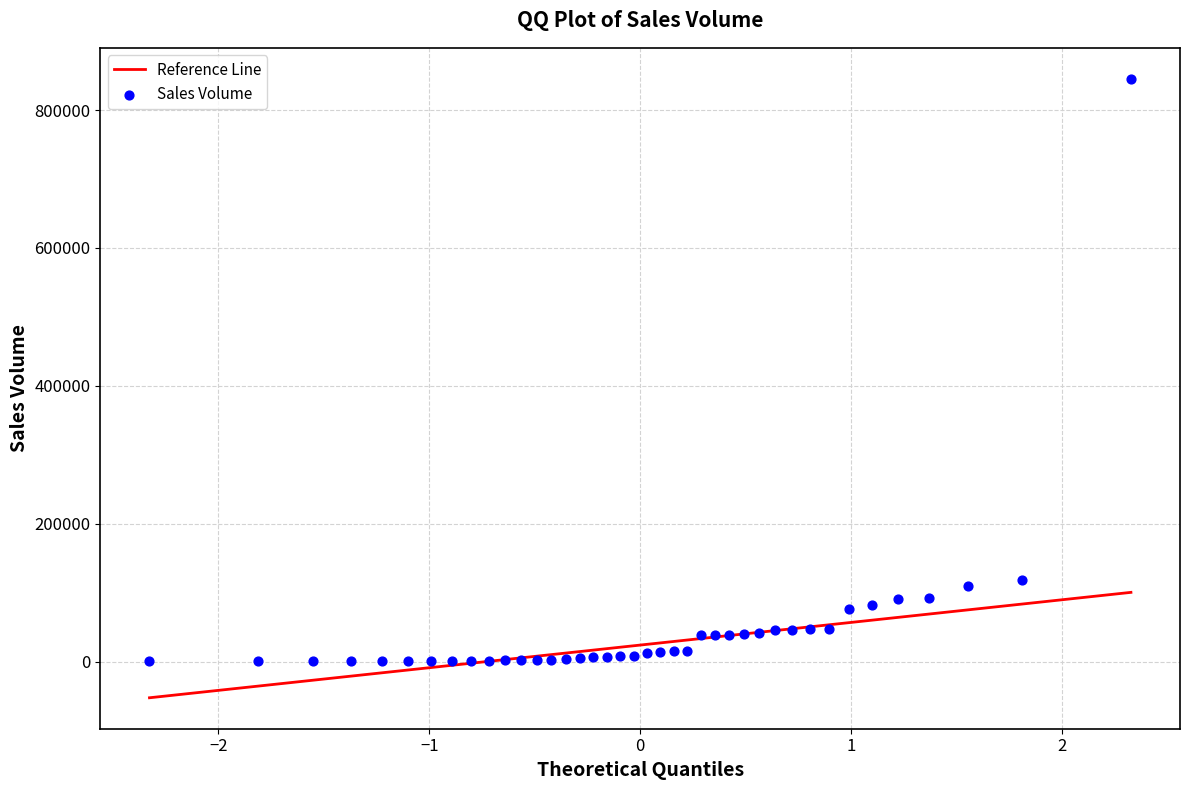

What is the range of Y values (max minus min)?

844847